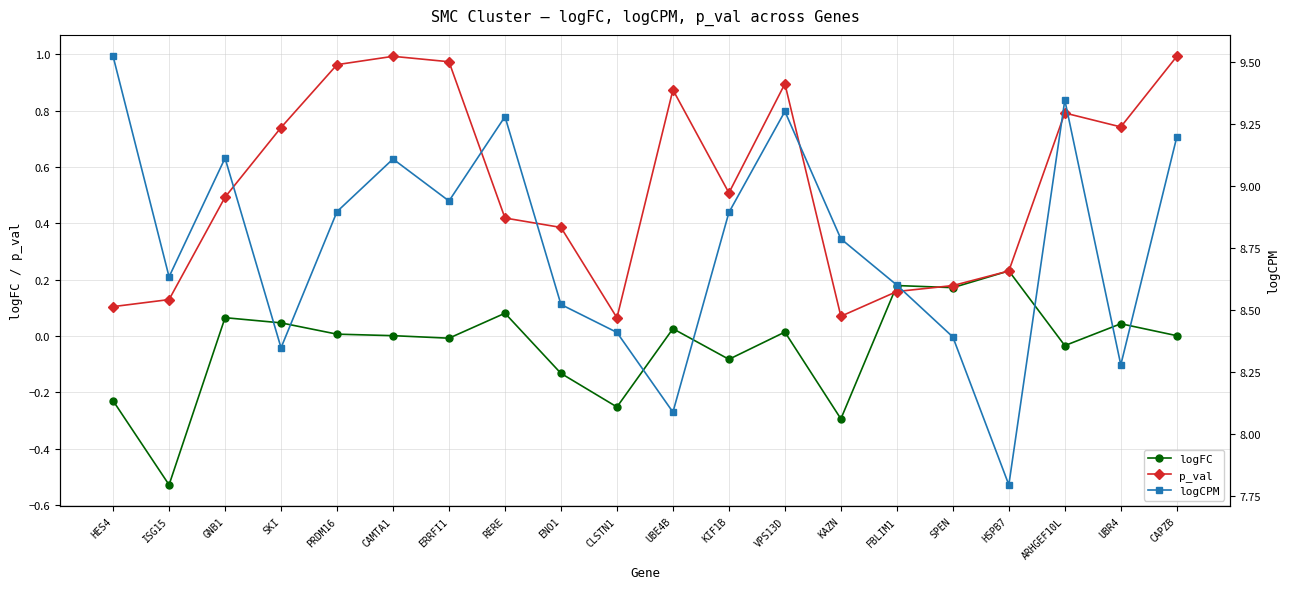

Which category has the highest value in the p_val series?

CAMTA1